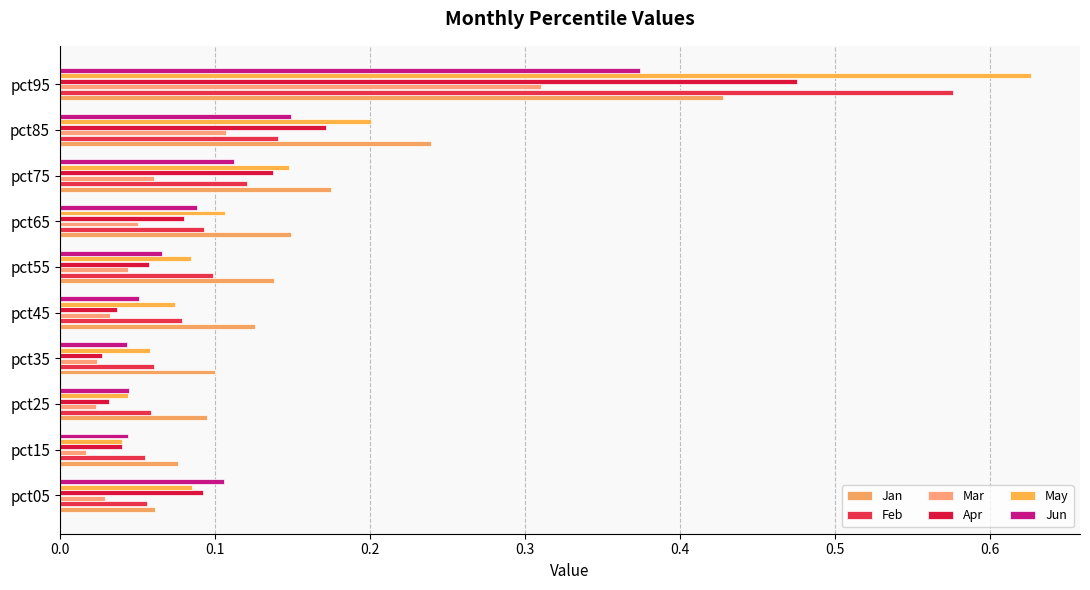

What is the difference between the maximum and second lowest values in the Apr series?

0.4